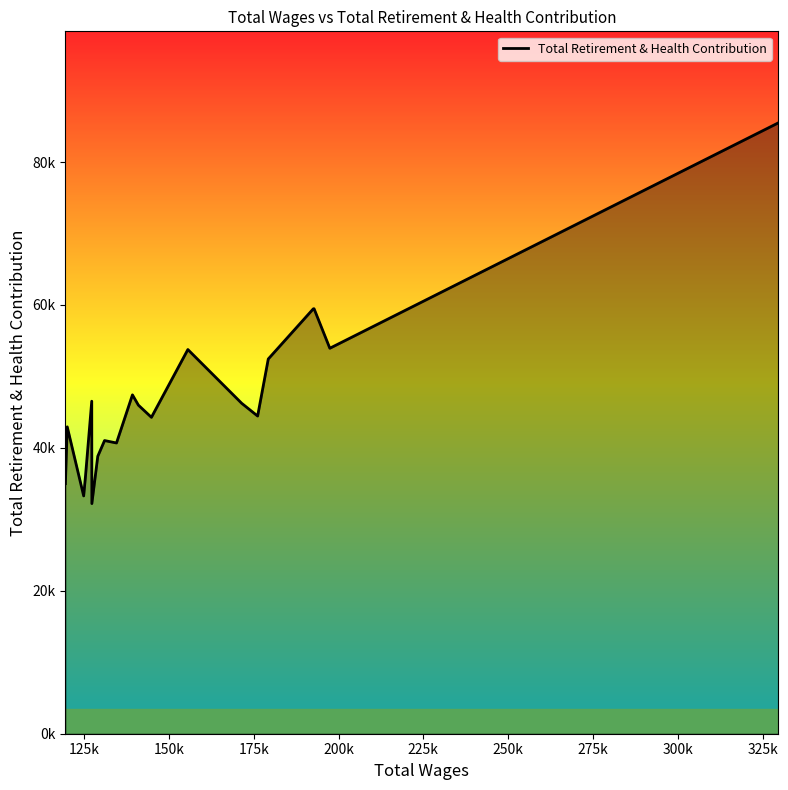

True or false: there are more than 0 points higher than both neighbors.

True